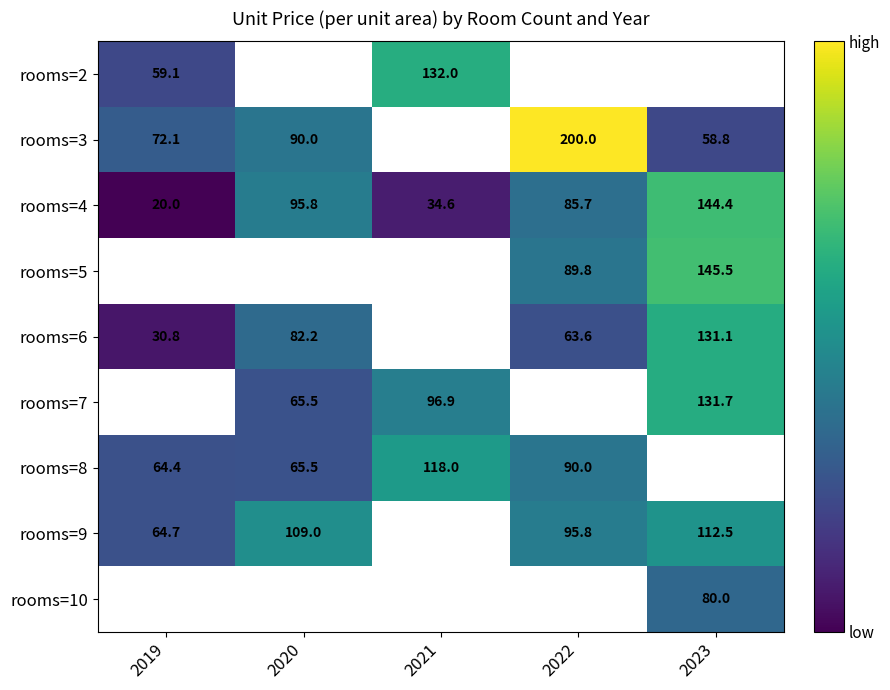

Where does the rooms=4 series first go above 85?

2020